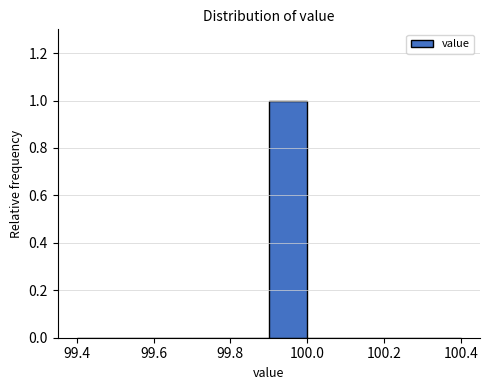

Over which range of the x-axis is the bar tallest?

99.9 to 100.0